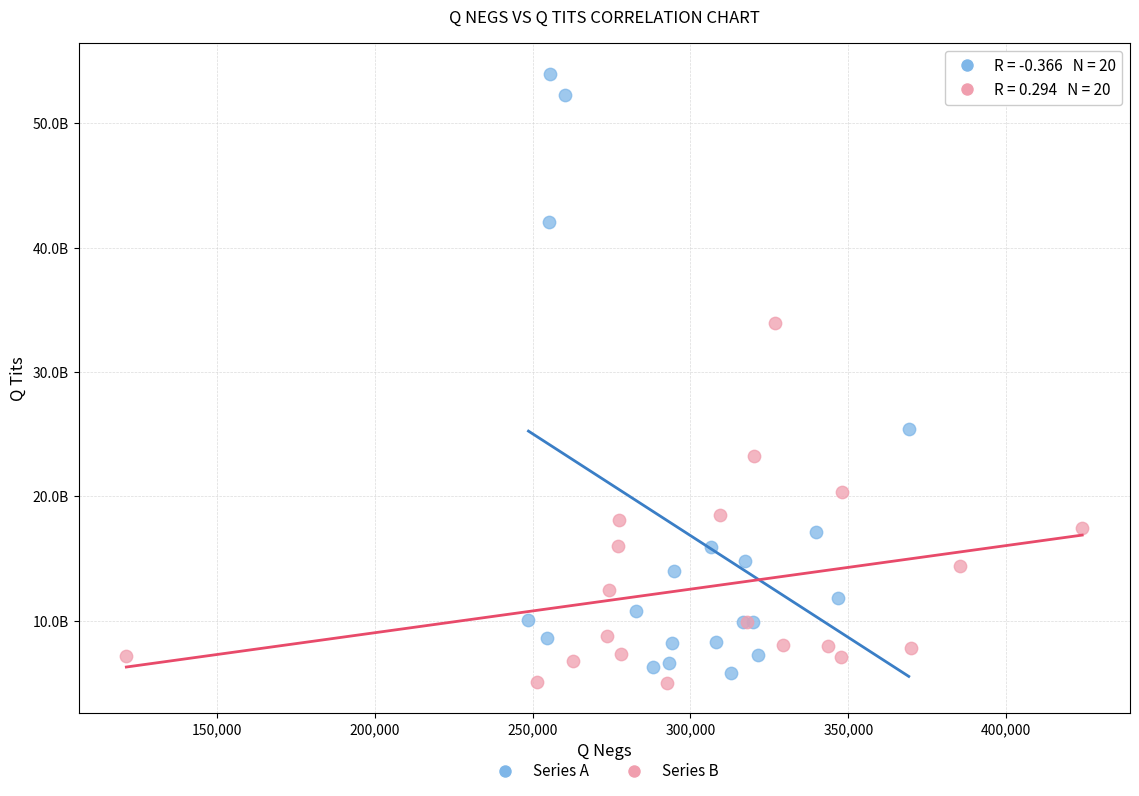

What are all the series names shown in the legend?

Series A, Series B